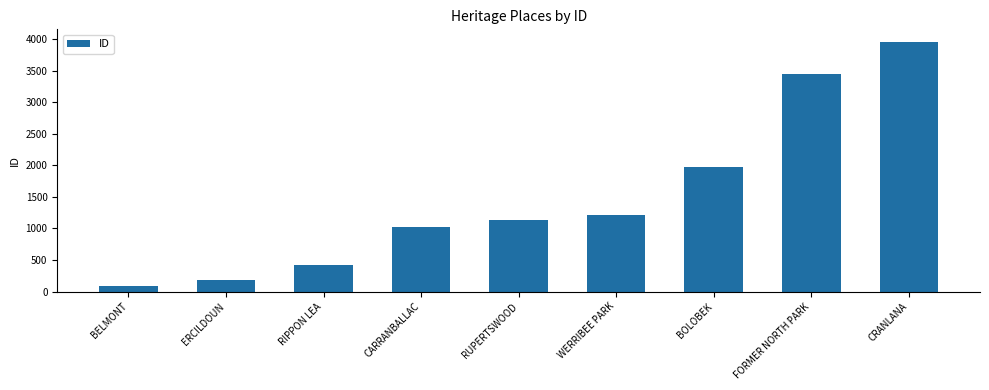

How many bars are there in total?

9